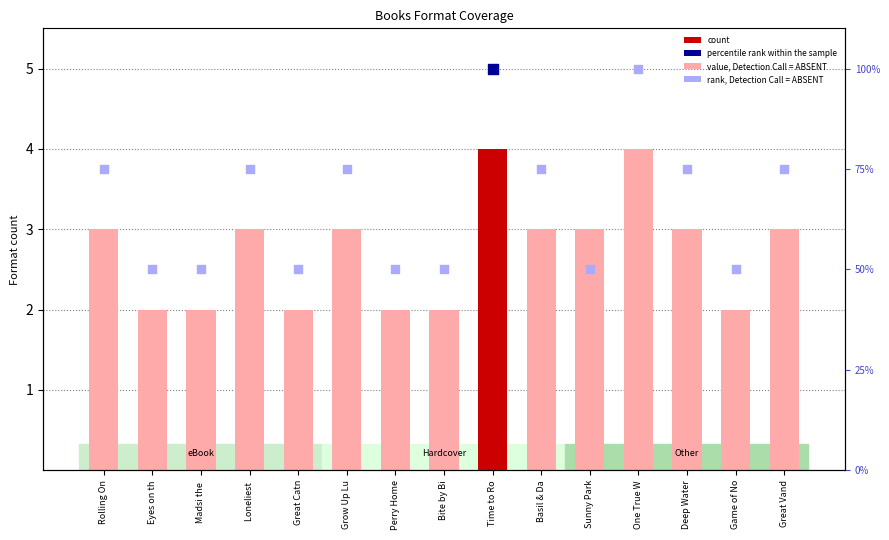

Which series has the widest spread of Y values?

value, Detection Call = ABSENT